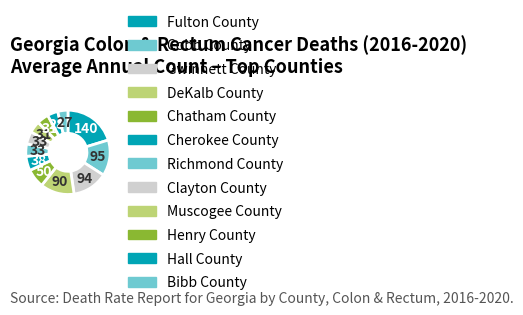

How many slices are in this pie chart?

12